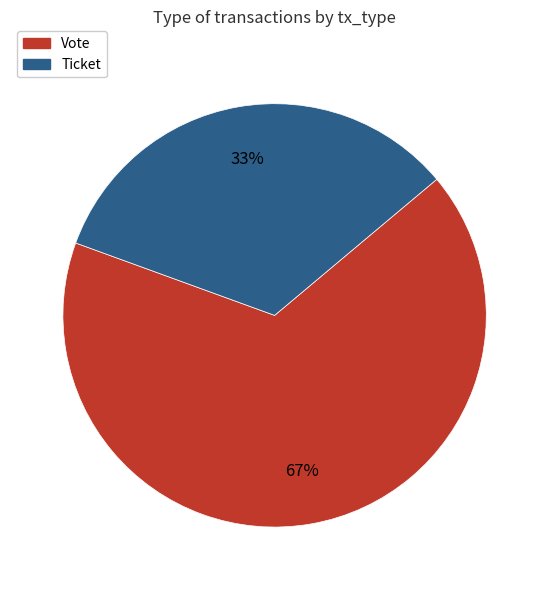

Which has a higher value, Ticket or Vote?

Vote